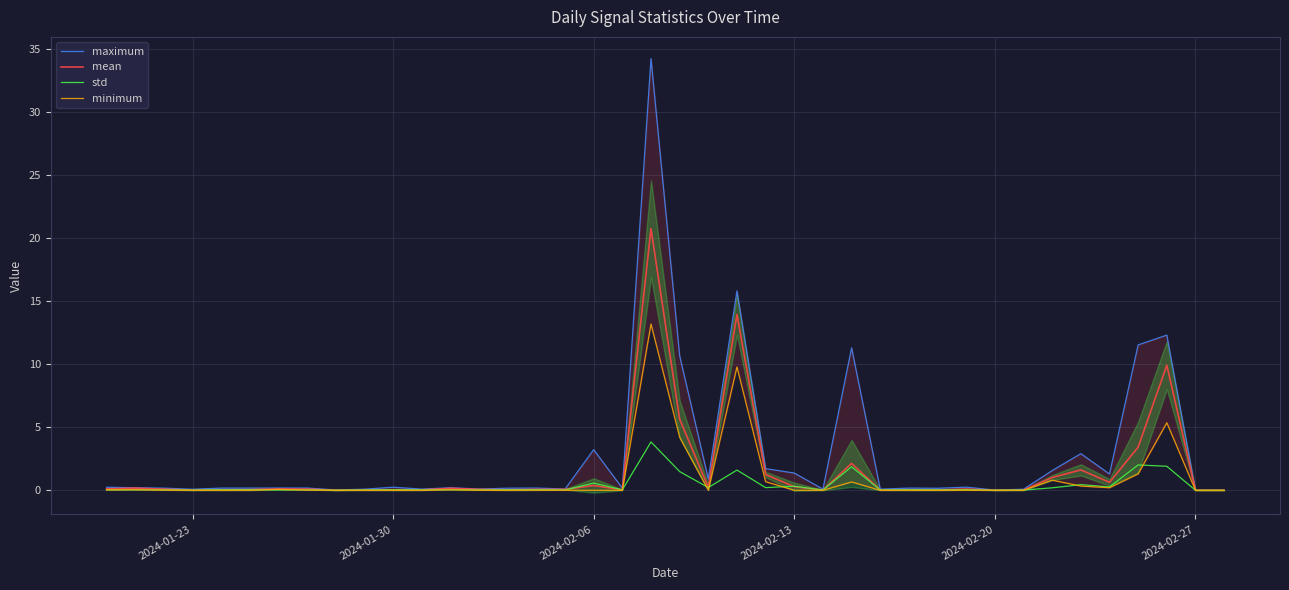

True or false: minimum has a value of 0.0 at 14.

False